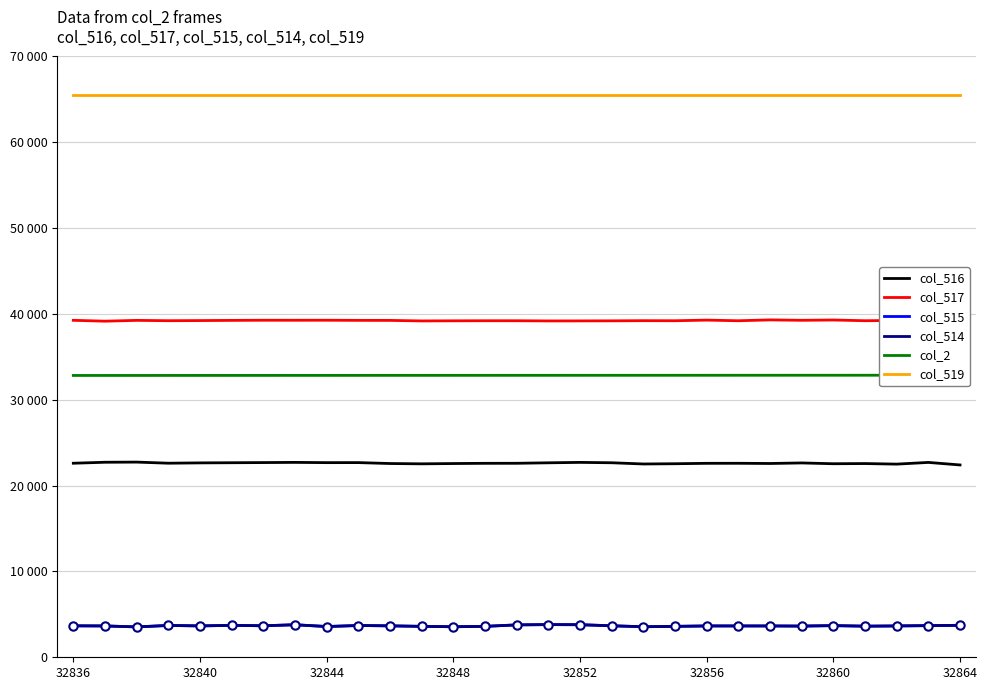

True or false: col_517 and col_519 intersect in this chart.

False